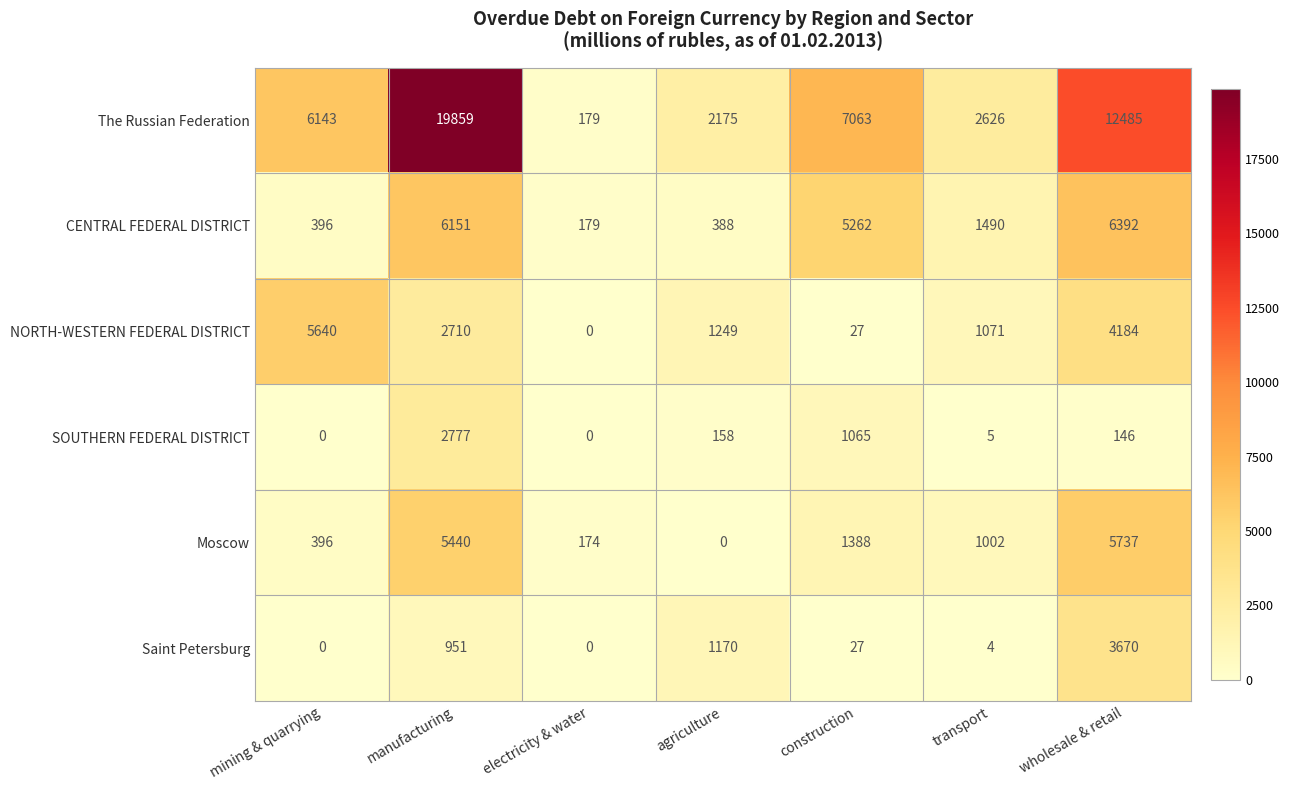

Count the number of categories in the chart.

7